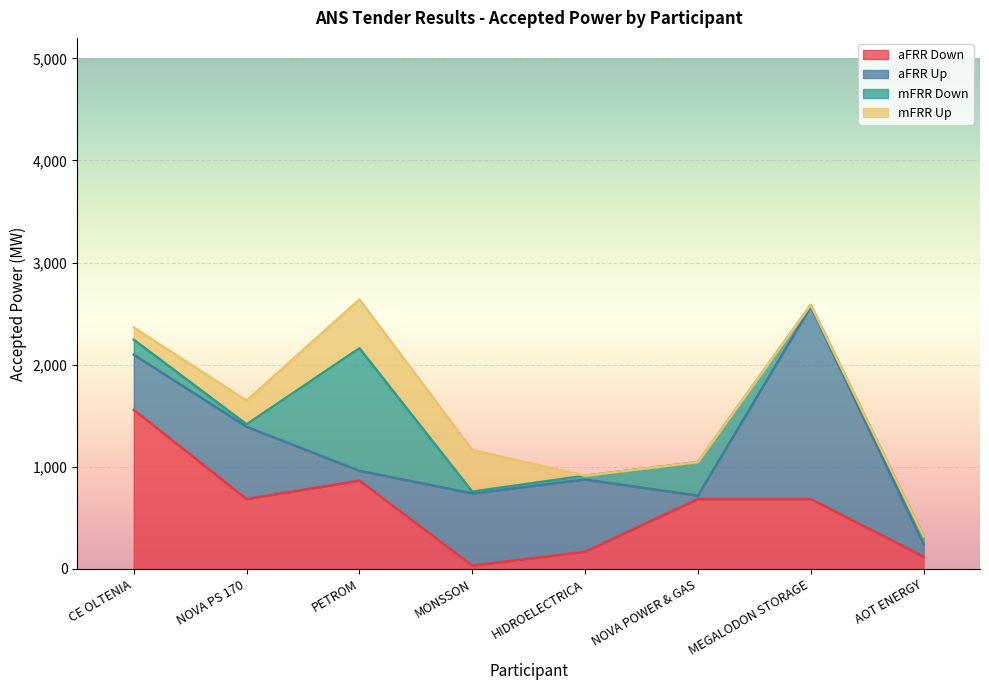

What is the label of the 3rd point from the right?

NOVA POWER & GAS